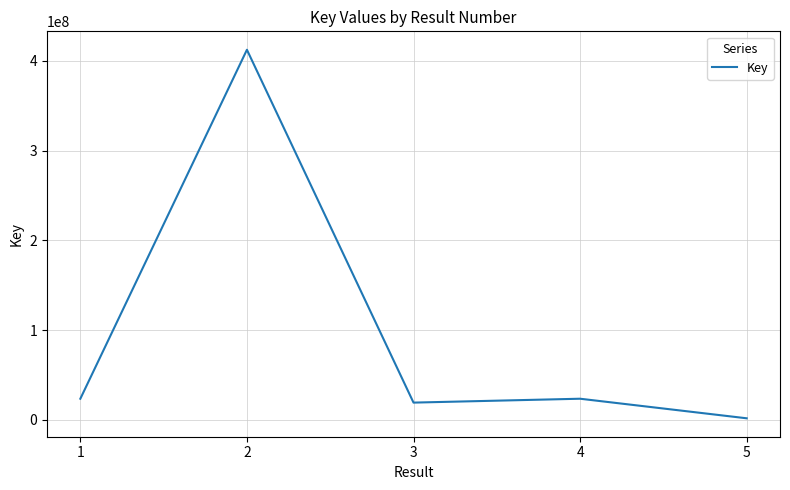

What is the greatest value displayed?

412388899